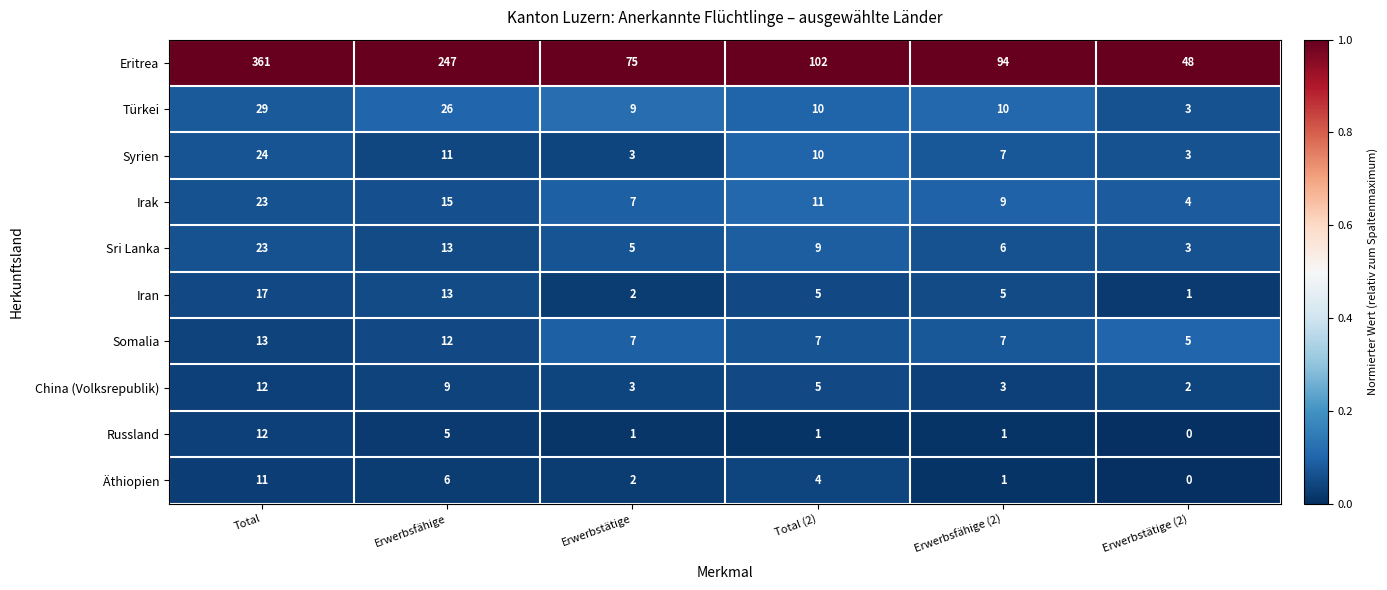

What is the difference between the highest and lowest values at Erwerbstätige?

74